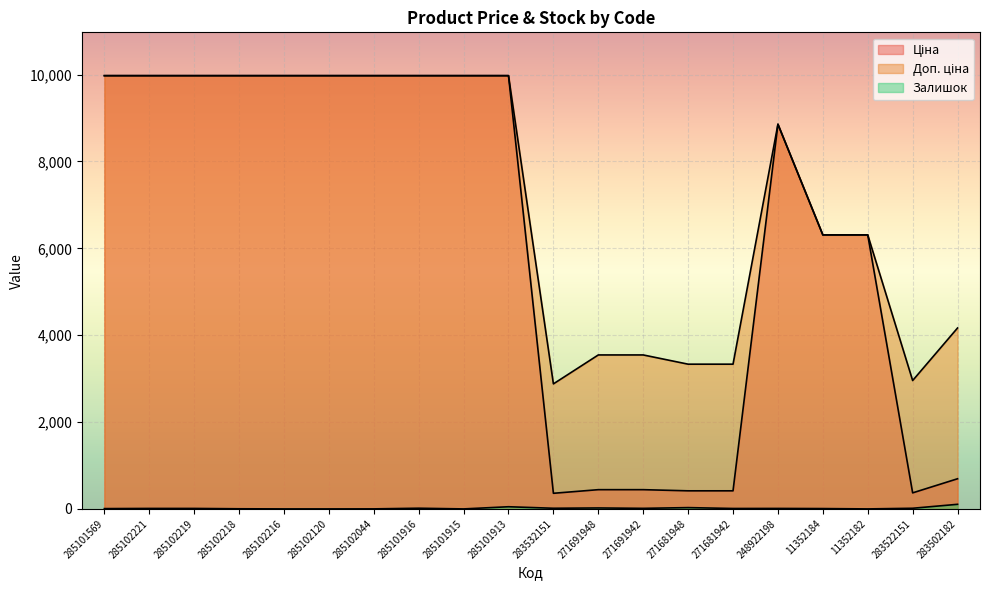

Which series changed the most between 285101916 and 285101915?

Залишок